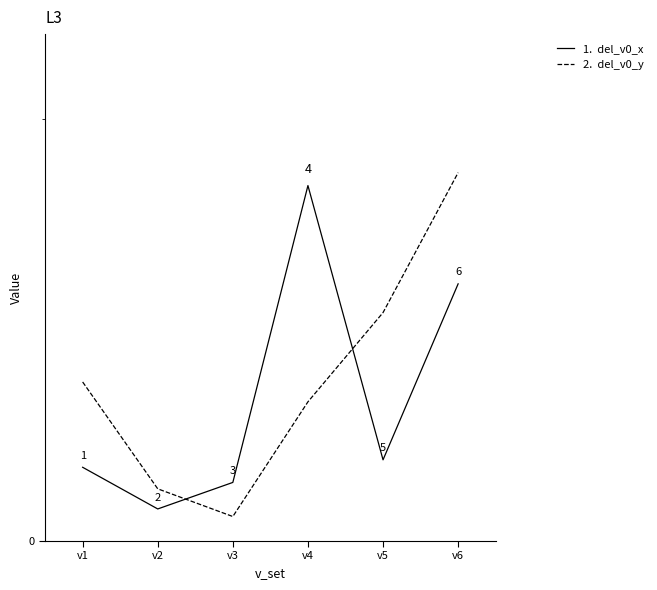

At which category is the sum across all series the highest?

v6